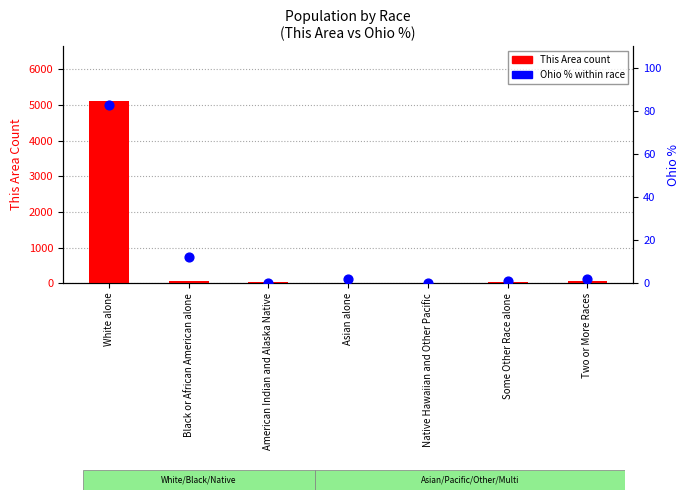

What are all the series names shown in the legend?

This Area count, Ohio % within race